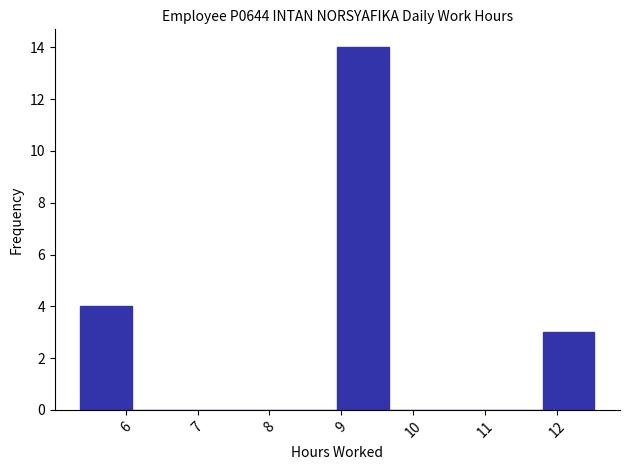

How tall is the bar that spans 8.9 to 9.7 on the x-axis? Neither the bar edges nor the heights are printed on the chart, so give them approximately, as read against the axes.

14